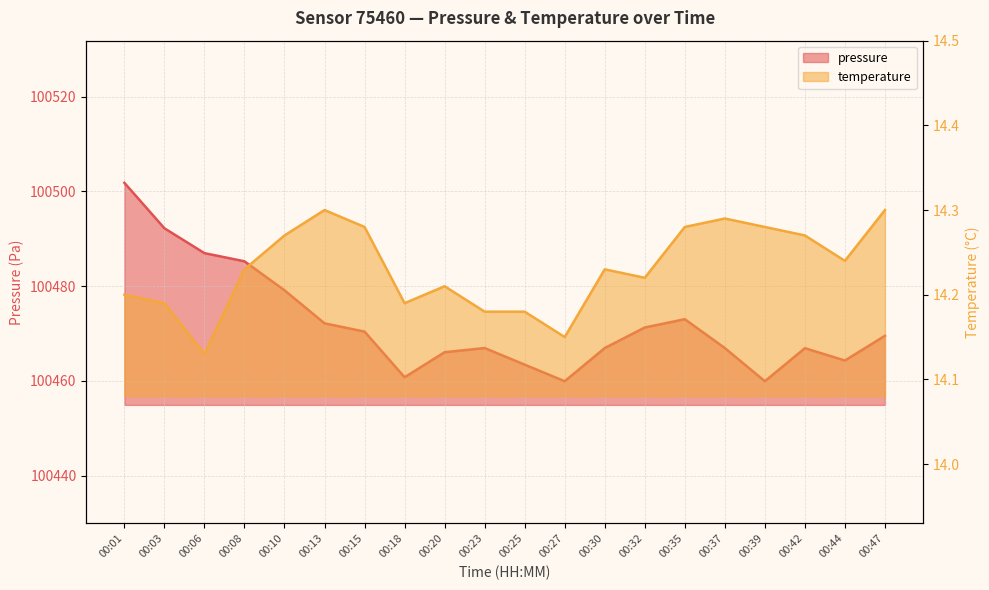

Rank the series by their average value, from highest to lowest.

pressure, temperature